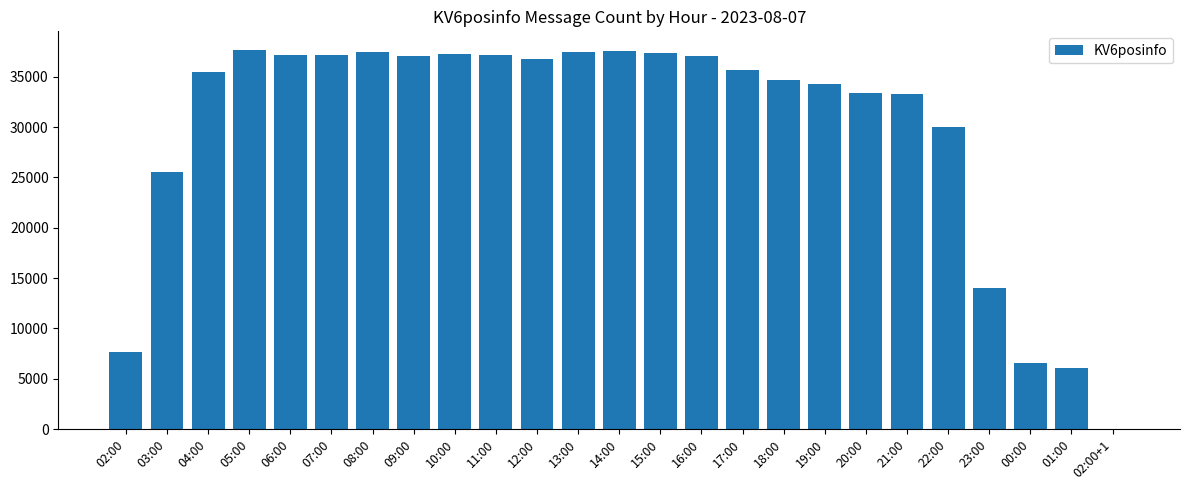

The value at 09:00 is 37085. True or false?

True